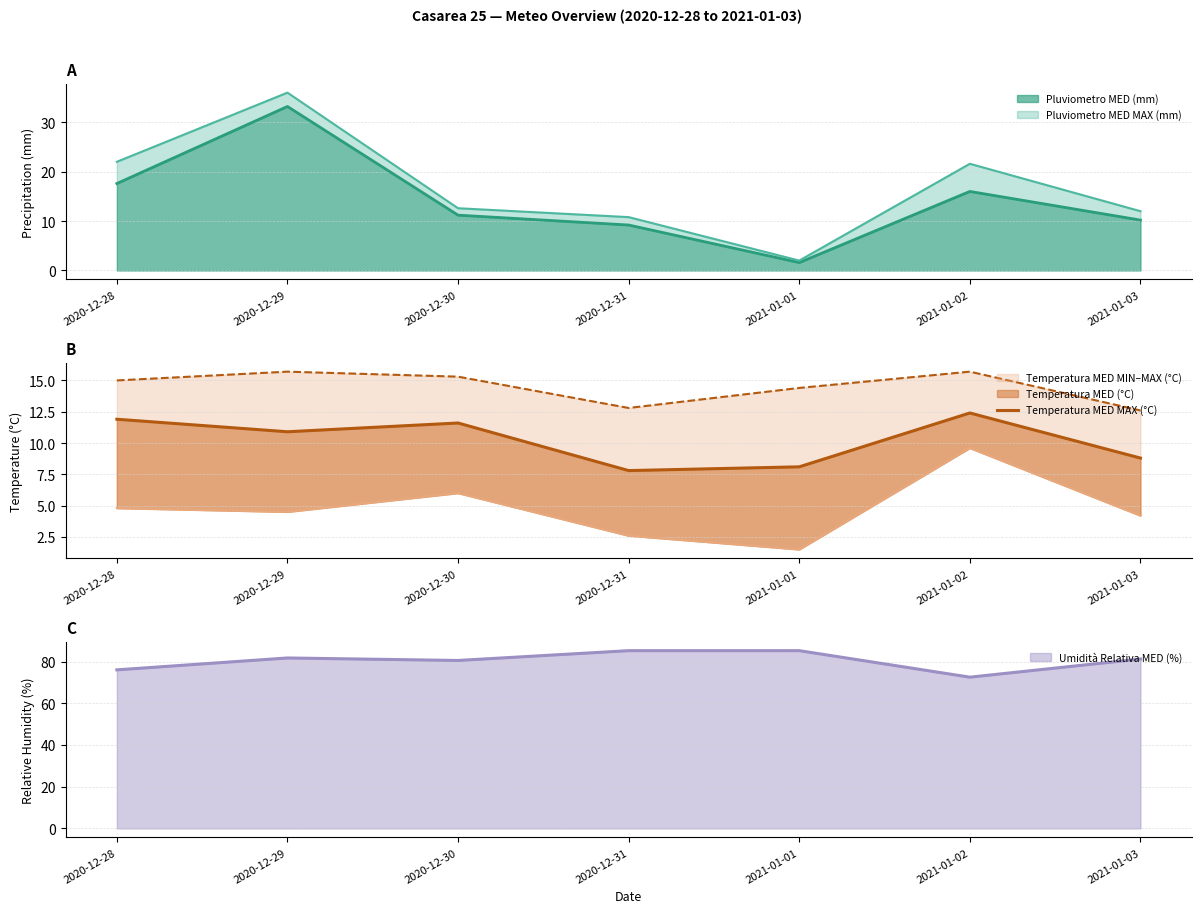

What is the minimum value for Pluviometro MED (mm)?

1.6